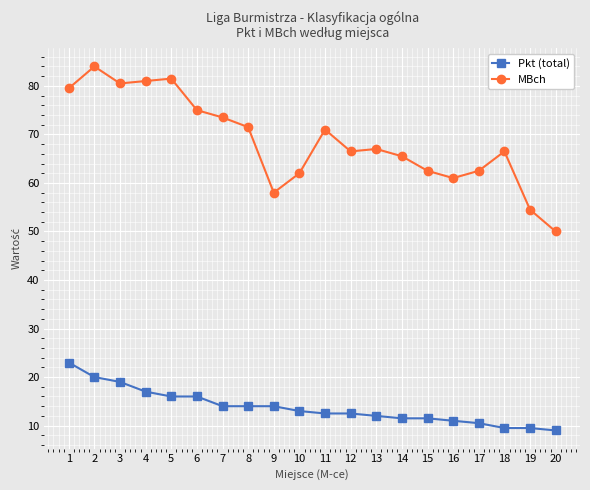

Rank the series by their average value, from highest to lowest.

MBch, Pkt (total)